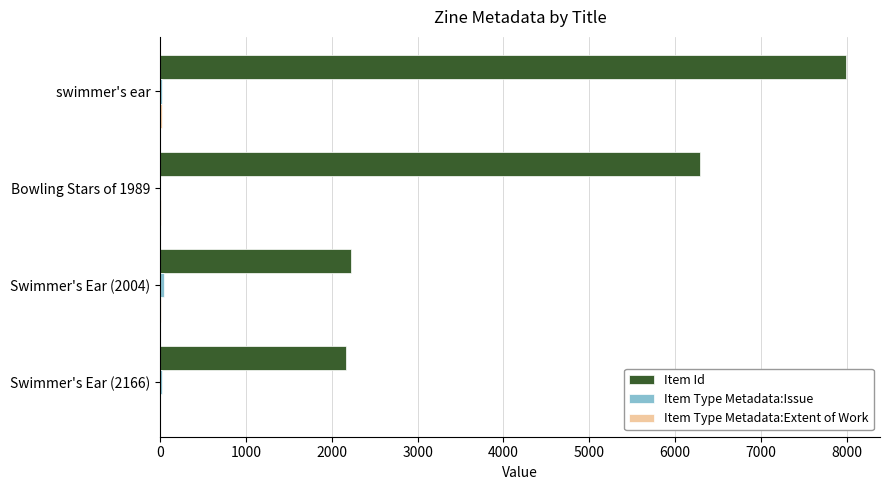

True or false: Item Id has a value of 2166 at Swimmer's Ear (2166).

True